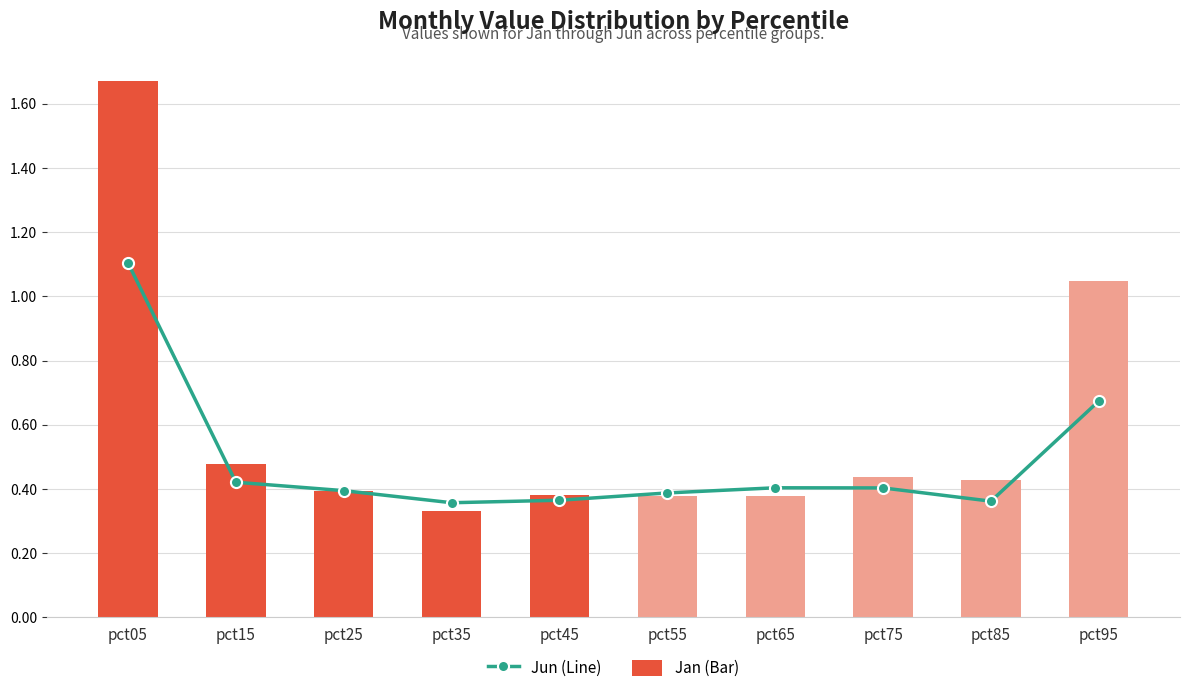

What value does the Jan (Bar) series have at pct55?

0.4